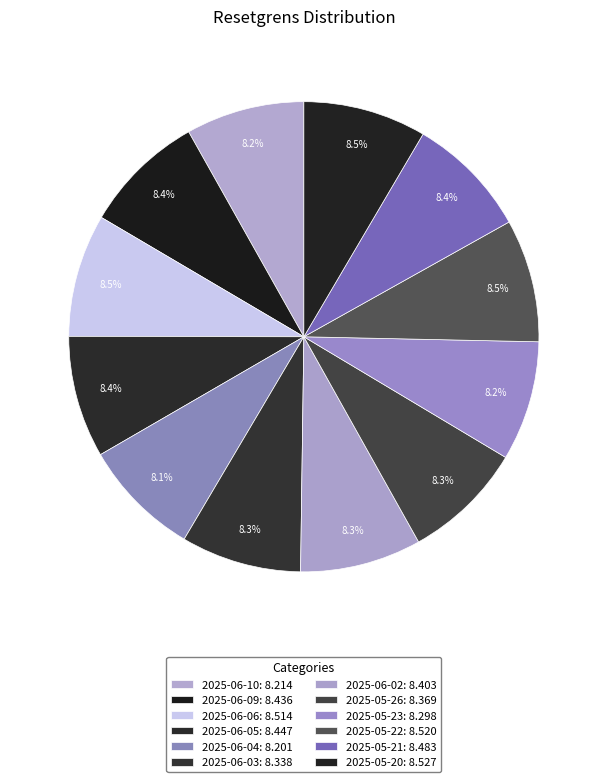

How many slices are in this pie chart?

12